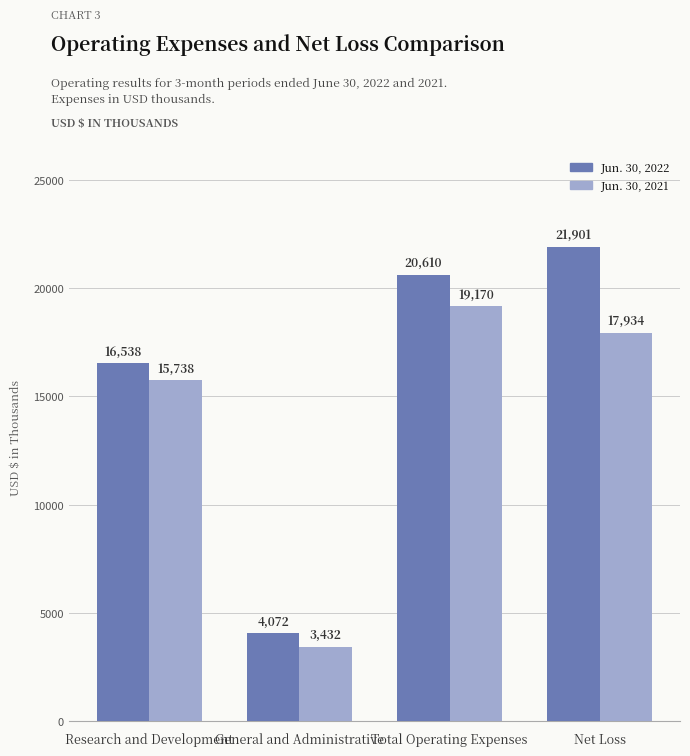

What is the spread (max minus min) of values at General and Administrative?

640